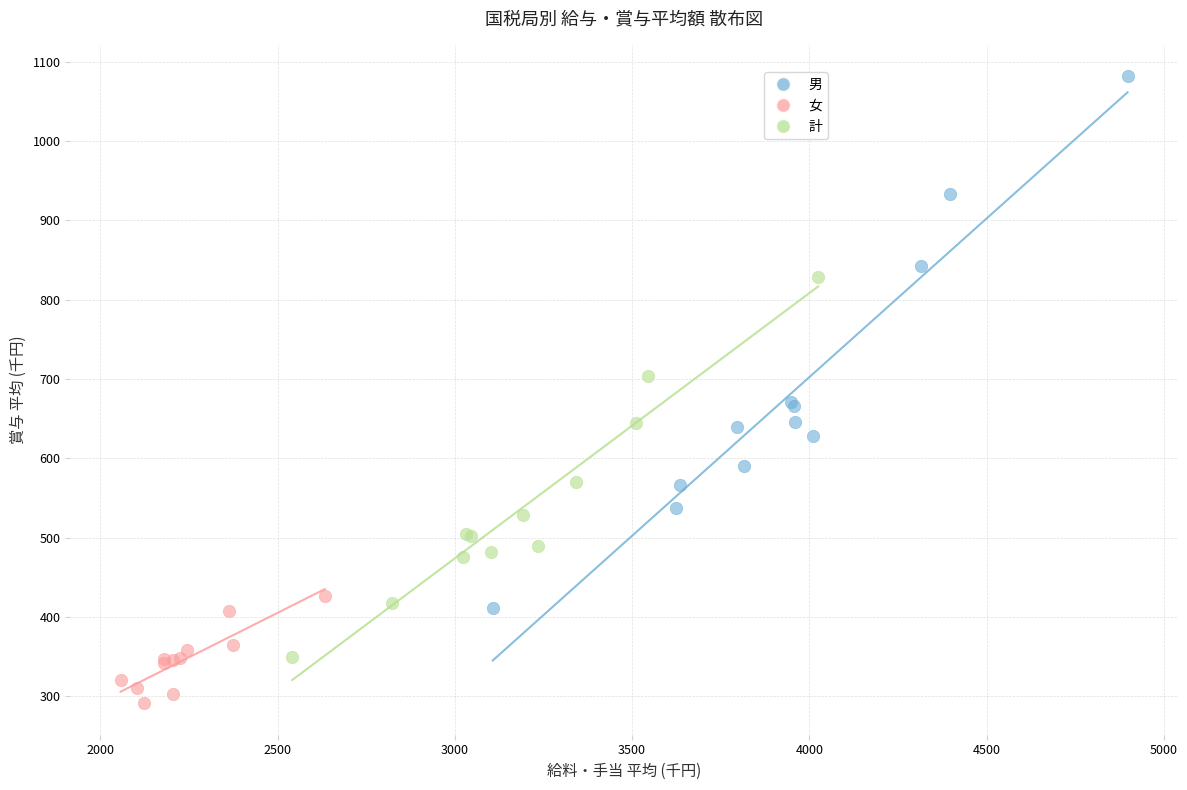

Which series has the widest spread of Y values?

男